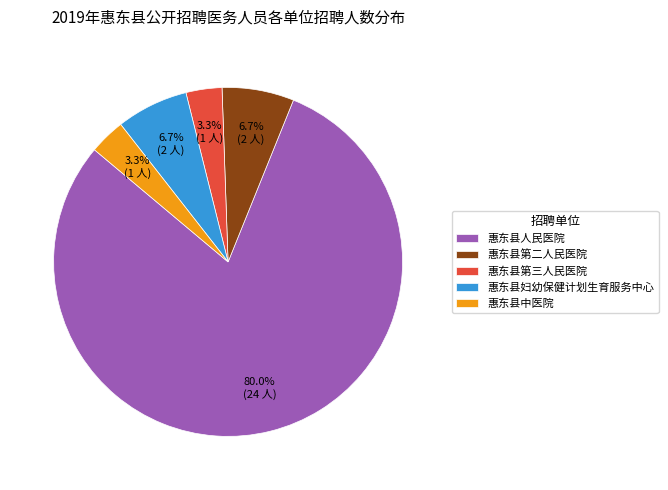

Count the number of slices in the pie.

5